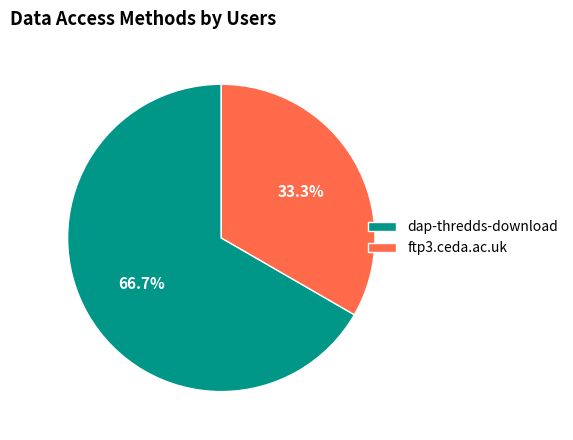

Which category has the smallest portion of the pie?

ftp3.ceda.ac.uk